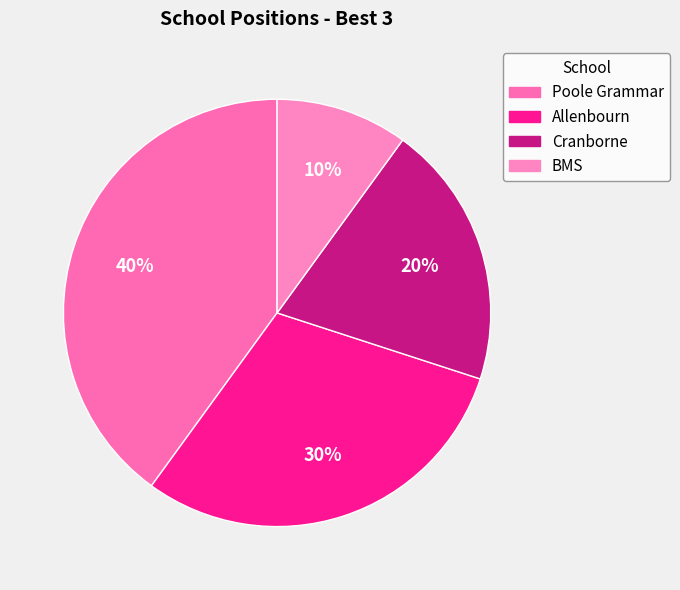

To the nearest percent, what is the difference between the Allenbourn and Poole Grammar slice percentages?

10%